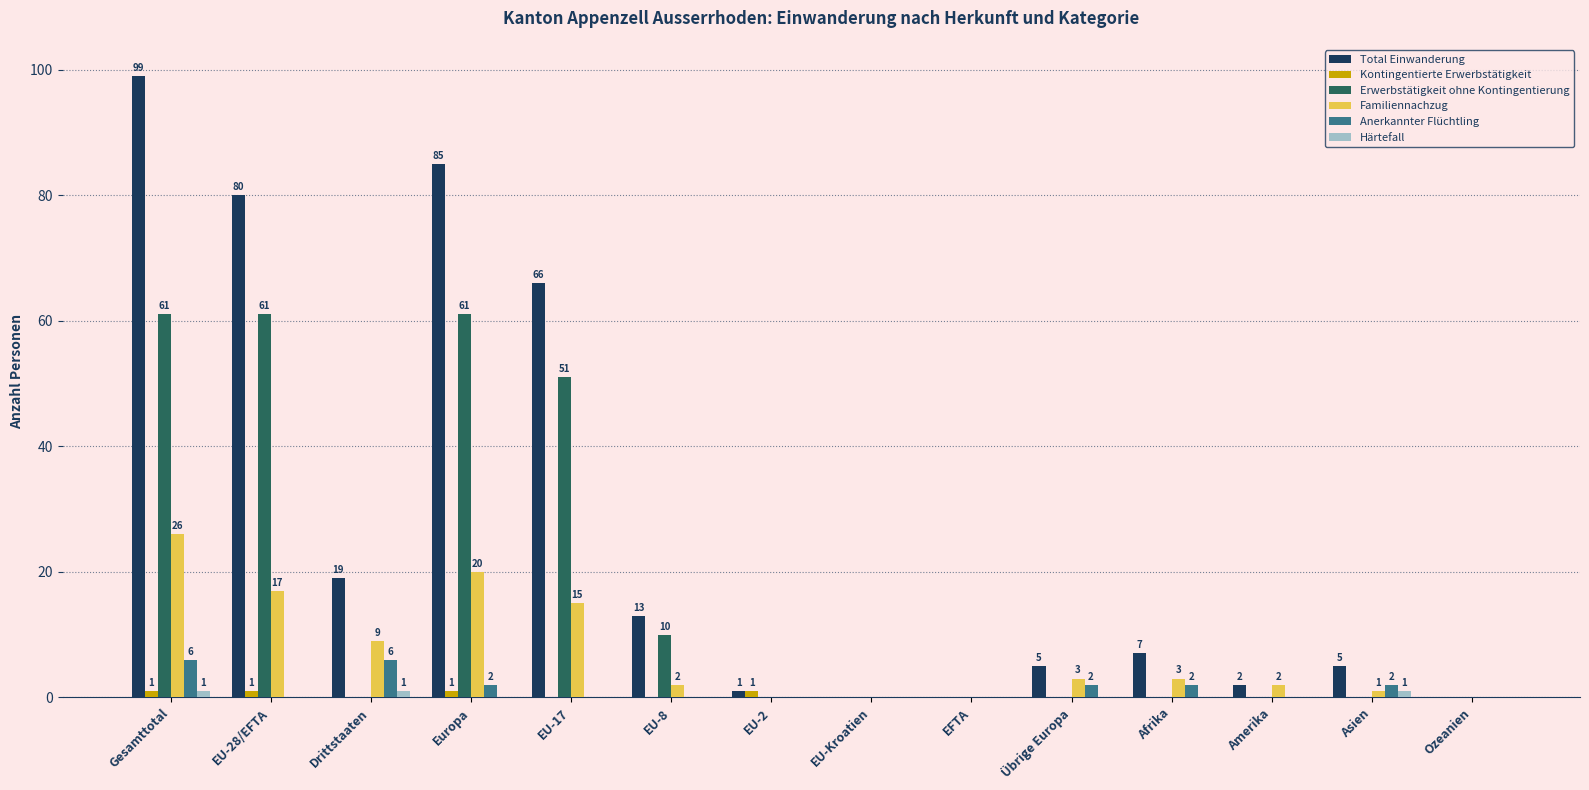

What is the sum of all Familiennachzug values?

98